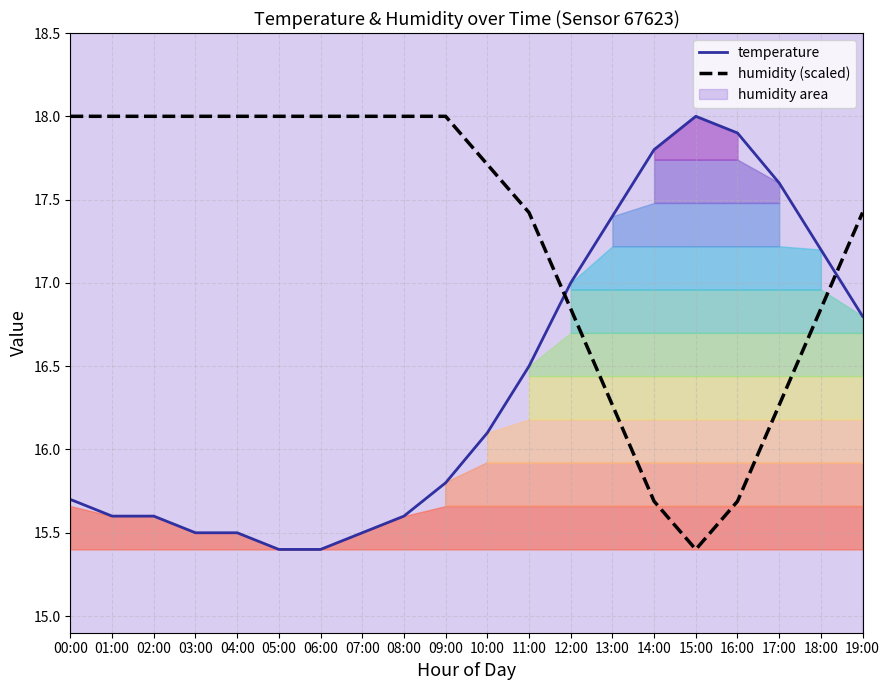

What is the difference between the temperature values at 07:00 and 05:00?

0.1